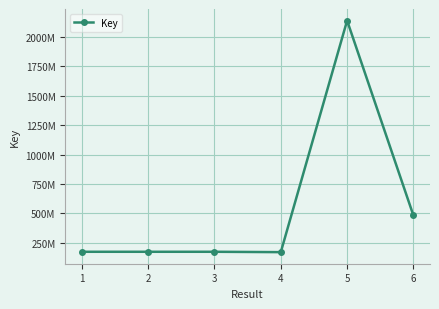

What is the difference between the second highest and second lowest values?

308964910